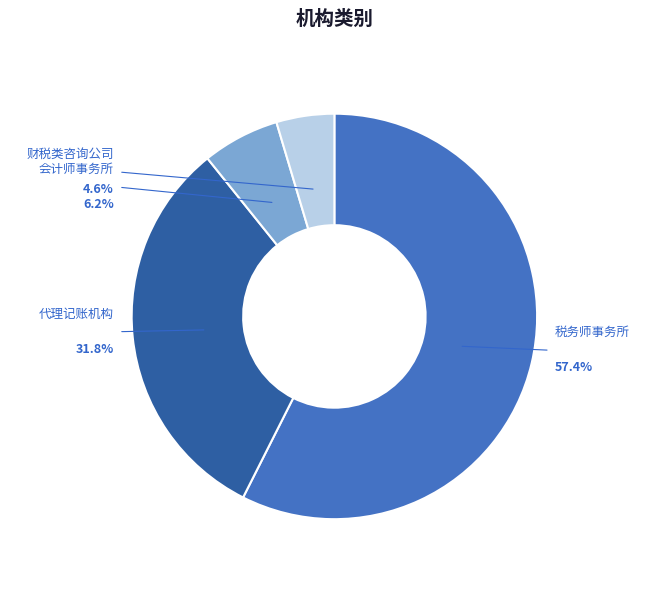

Is the sum of 财税类咨询公司 and 税务师事务所 greater than half?

Yes